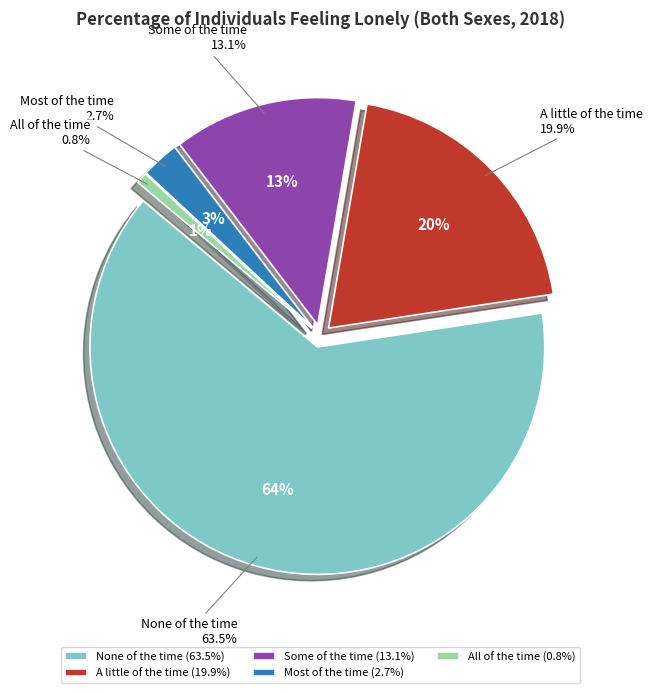

What portion of the pie excludes A little of the time?

80.1%